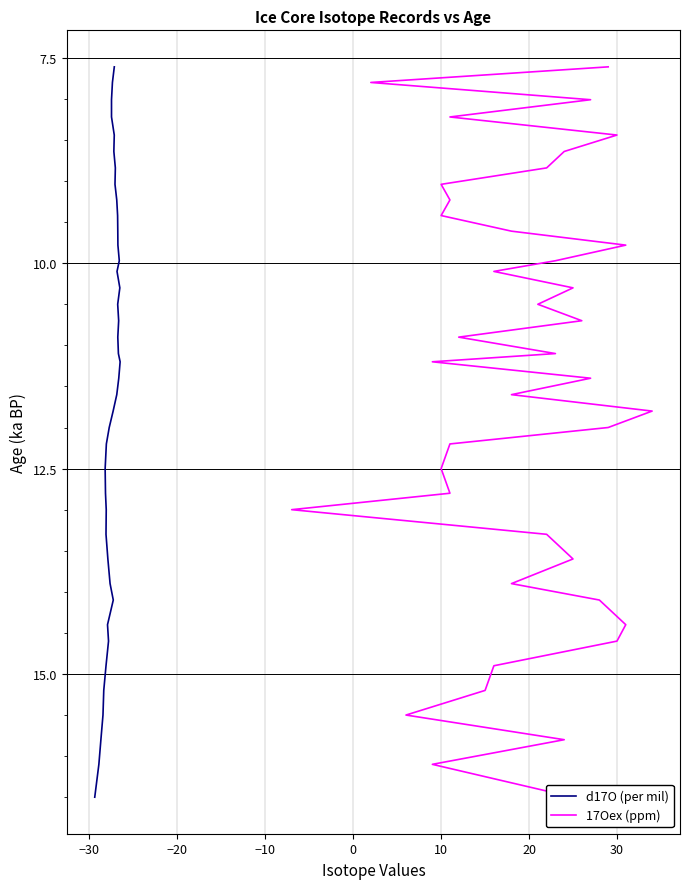

Count the number of categories in the chart.

40